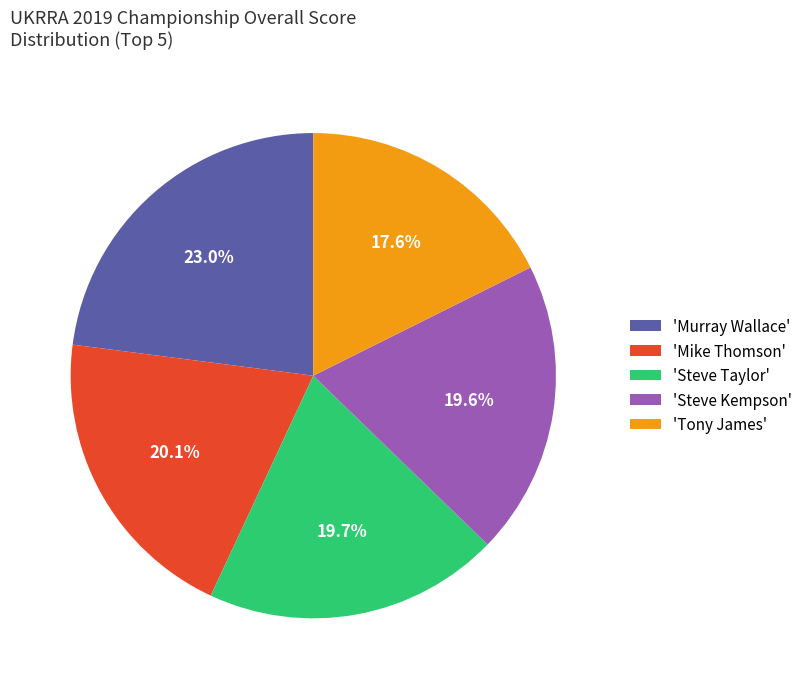

How much of the chart is everything except 'Mike Thomson'?

79.9%